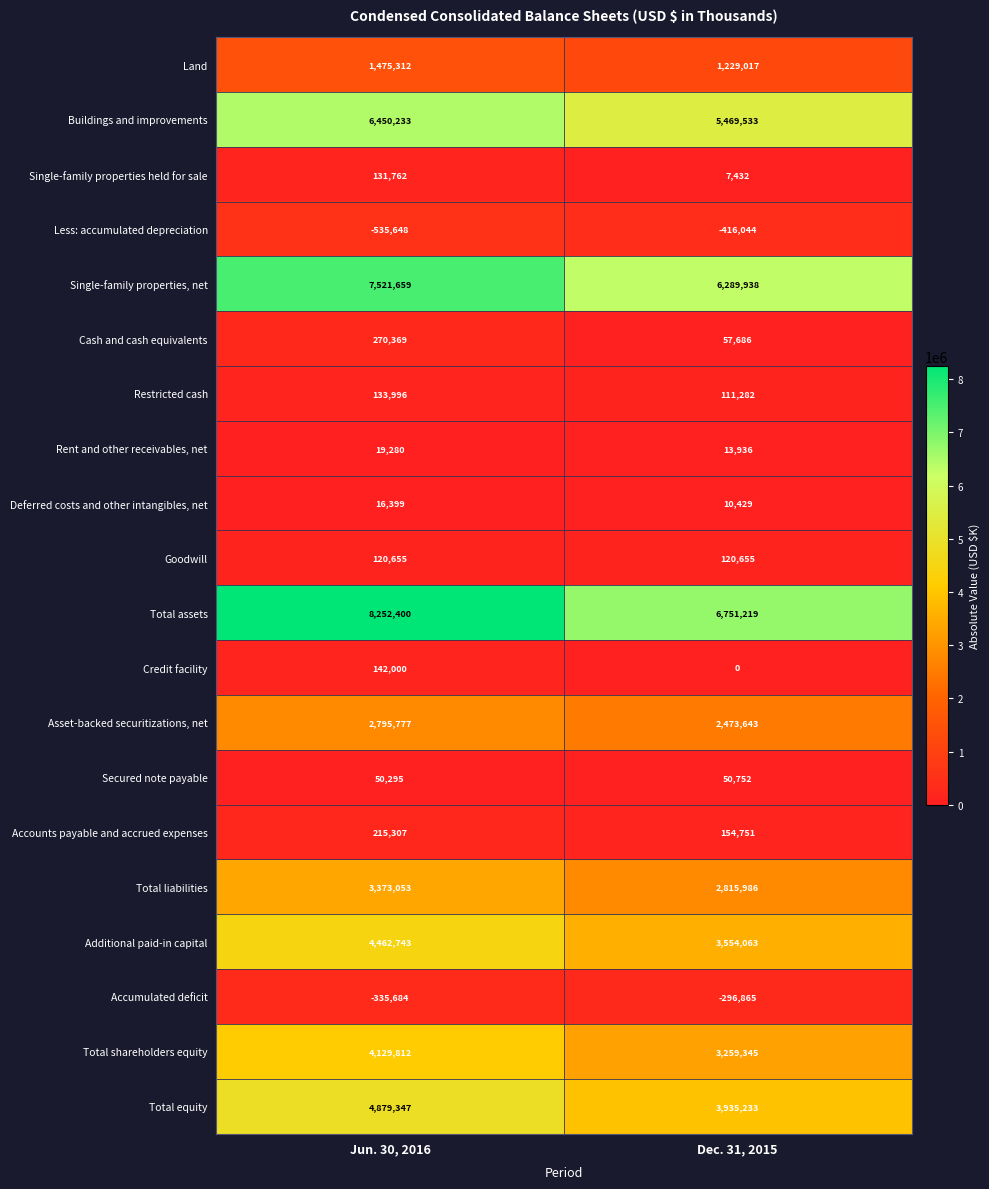

What is the sum of all Single-family properties, net values?

13811597